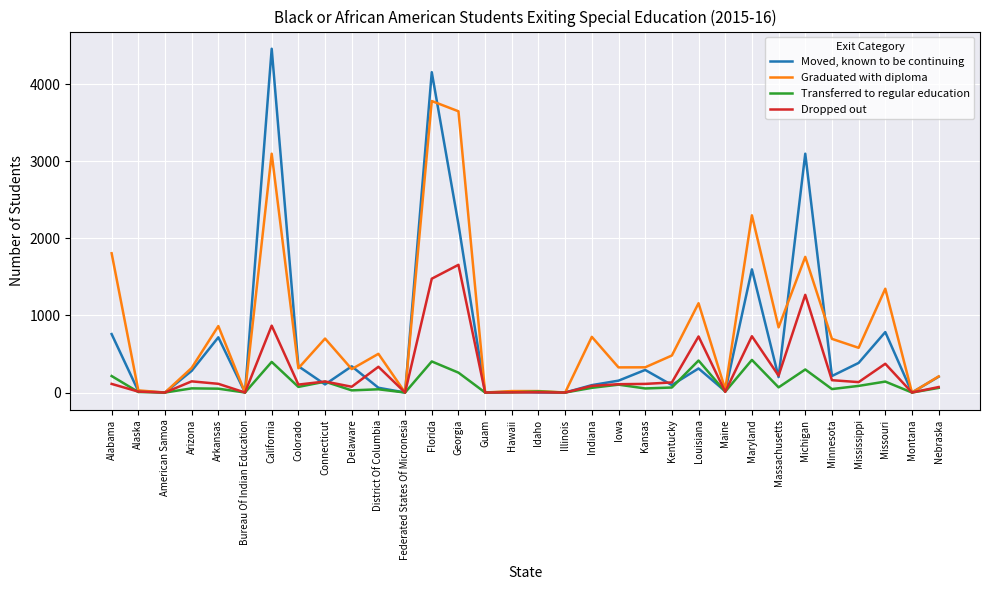

Which category has the highest value in the Dropped out series?

Georgia